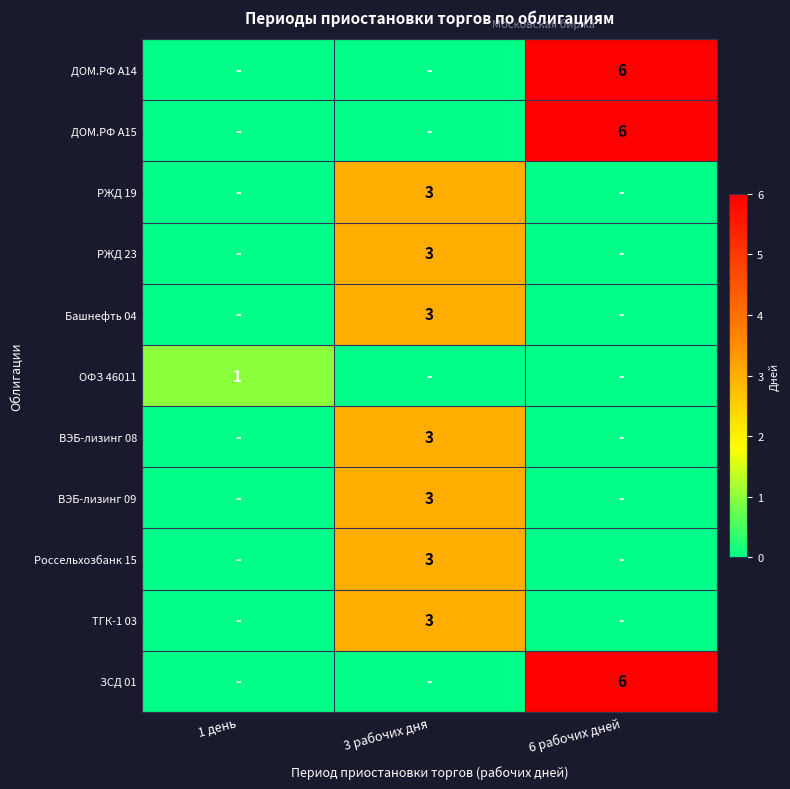

At which category is the sum across all series the highest?

3 рабочих дня